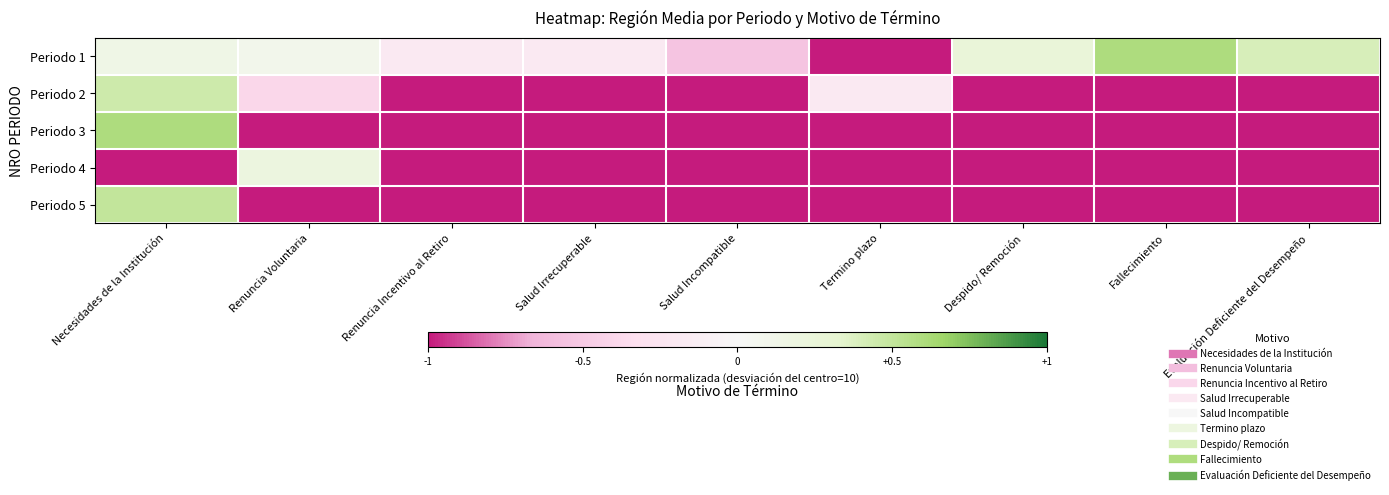

At how many categories does at least one series exceed 0?

5